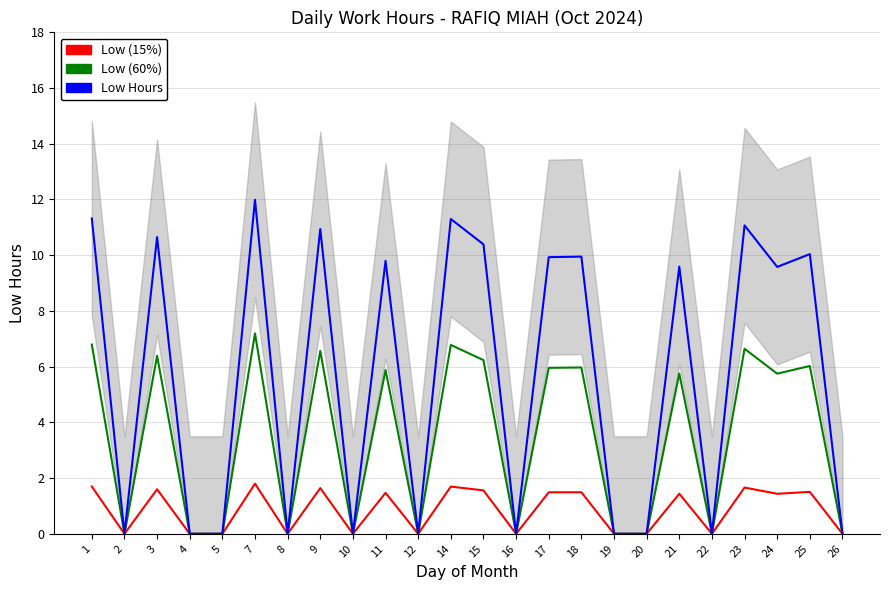

True or false: Low (60%) and Low Hours intersect in this chart.

False